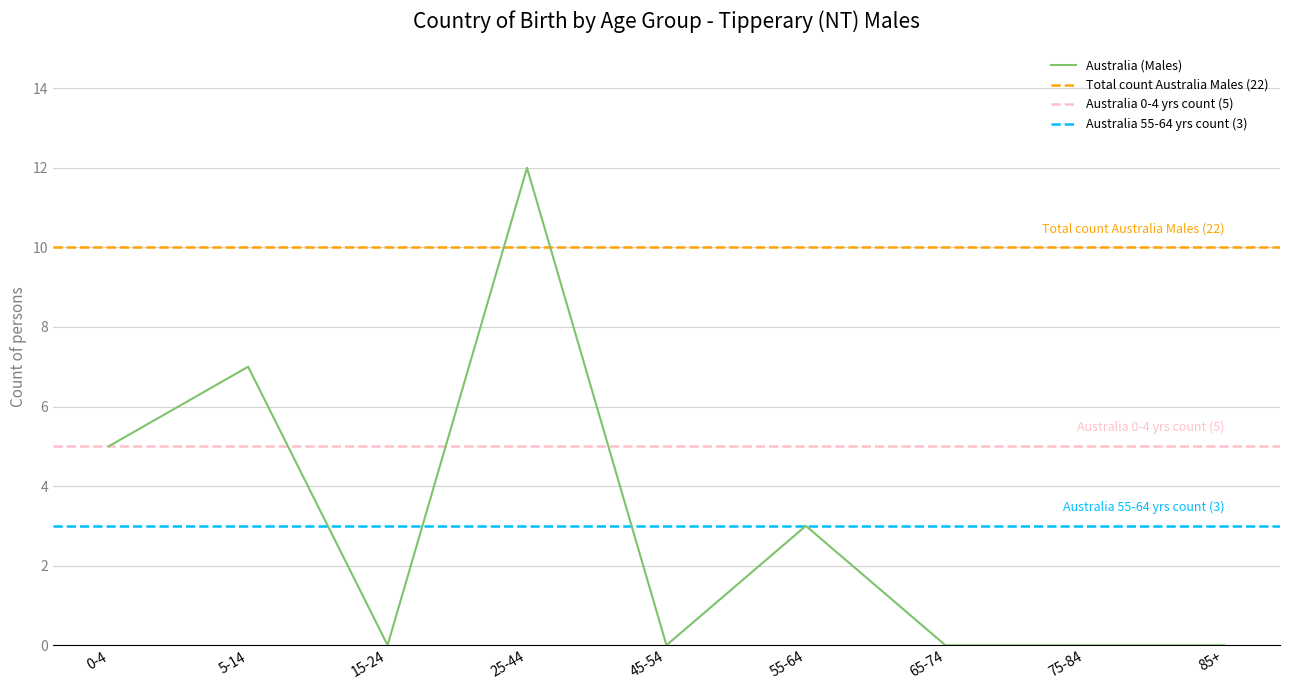

True or false: Australia (Males) and England (Males) intersect in this chart.

False